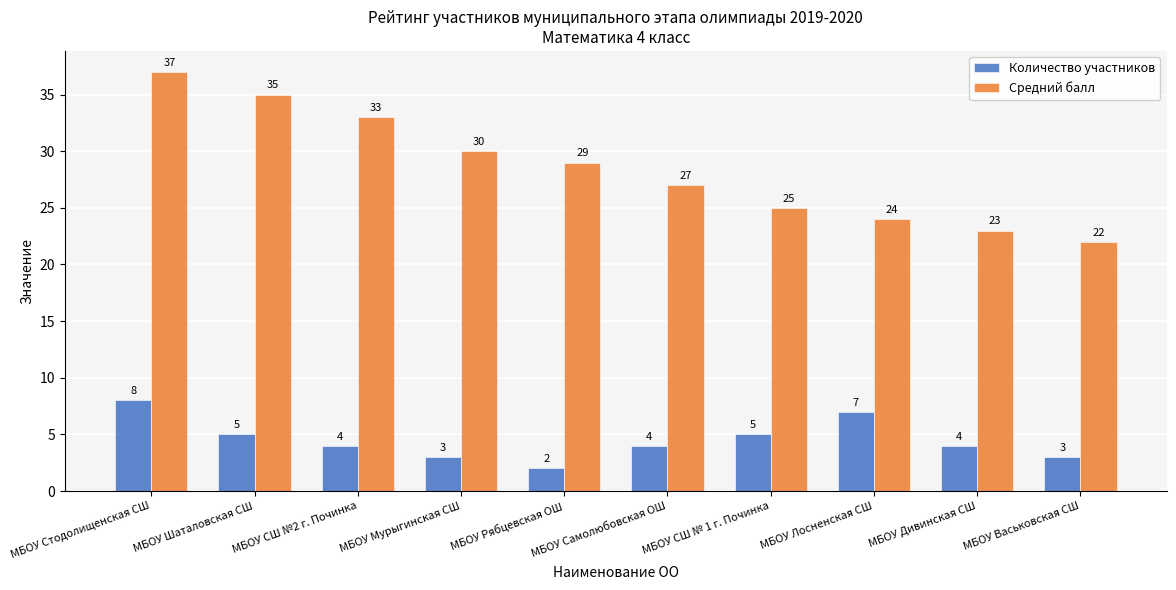

Rank the series at МБОУ Шаталовская СШ from lowest to highest value.

Количество участников, Средний балл